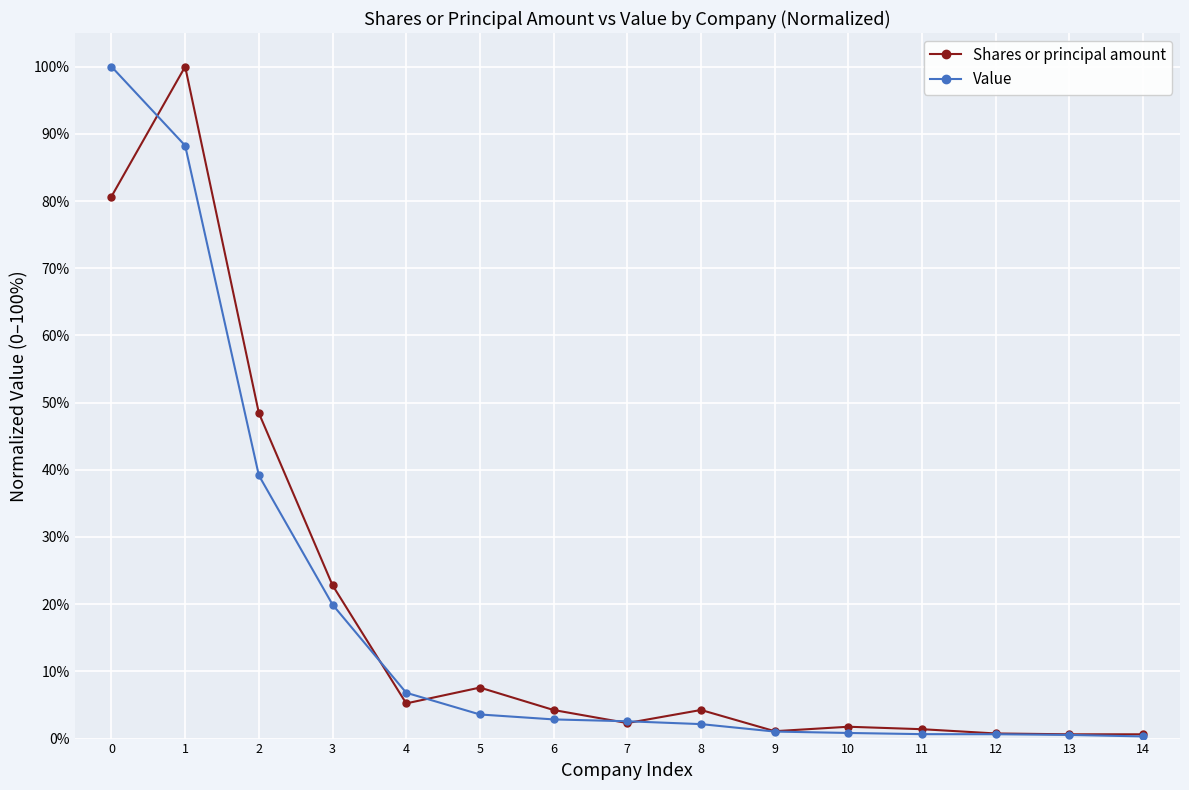

Which has a higher value, 14 or 10?

10